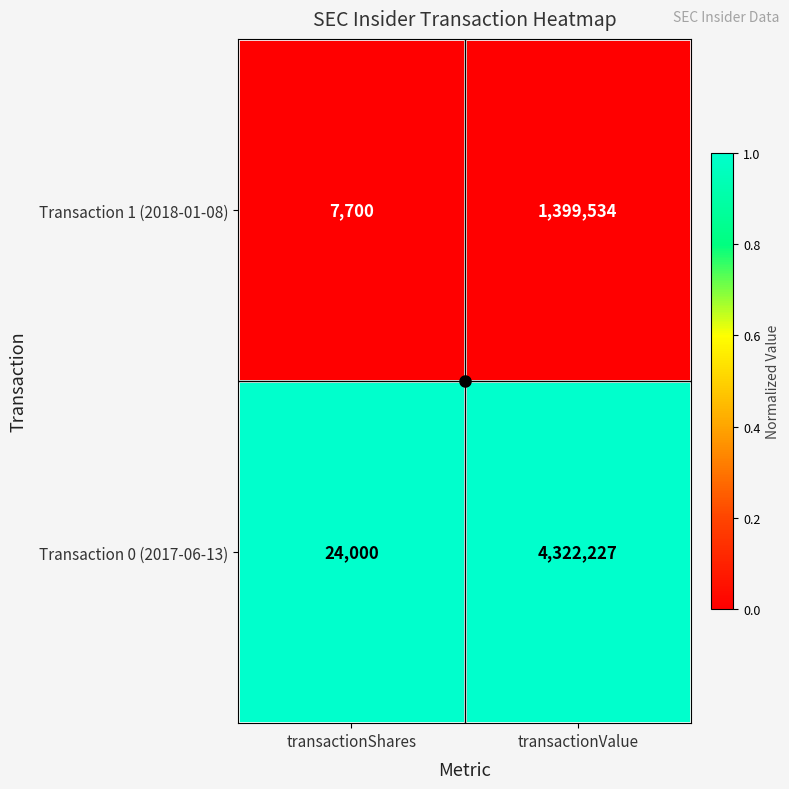

How many distinct data groups are displayed?

2